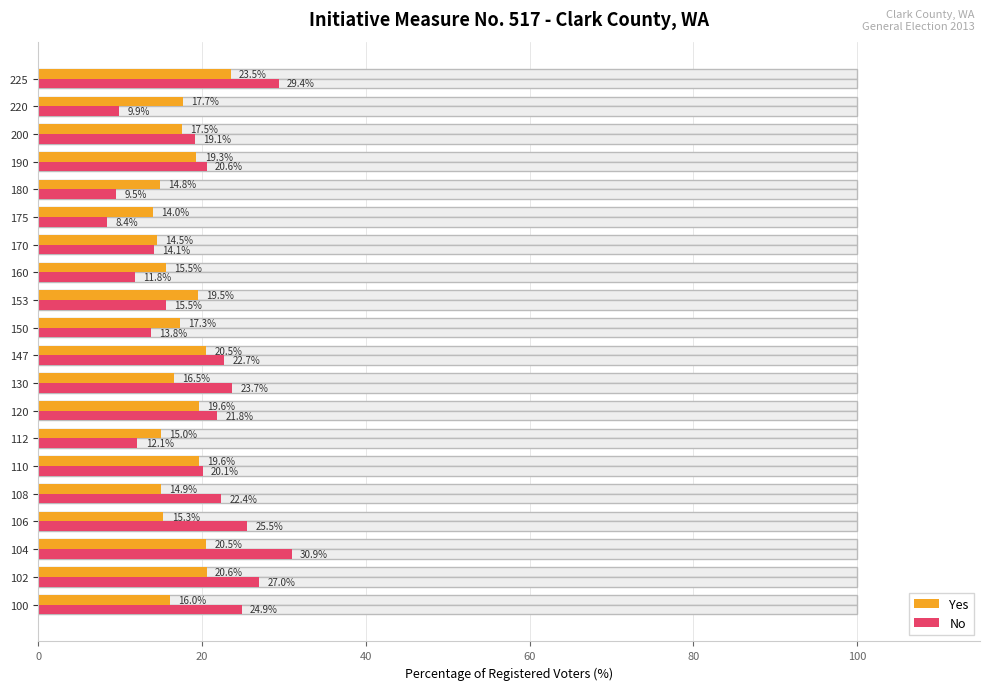

What are all the series names shown in the legend?

Yes, No